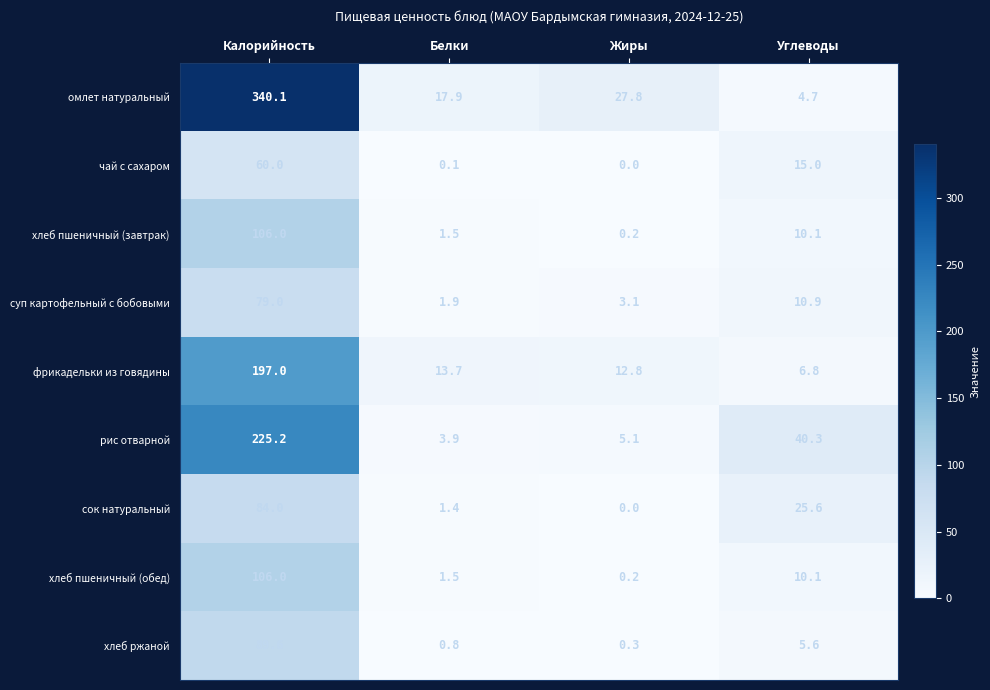

List the labels in order of рис отварной value, smallest first.

Белки, Жиры, Углеводы, Калорийность